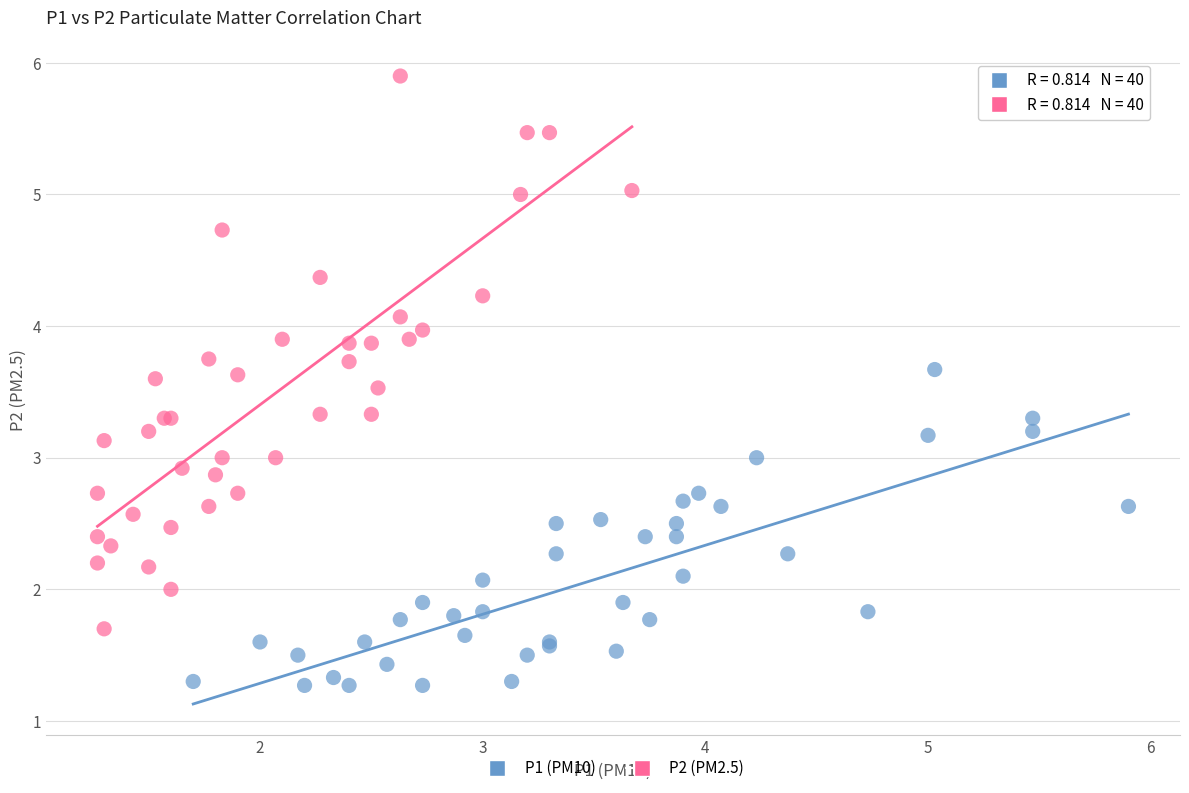

Which series contains the lowest Y value?

P1 (PM10)